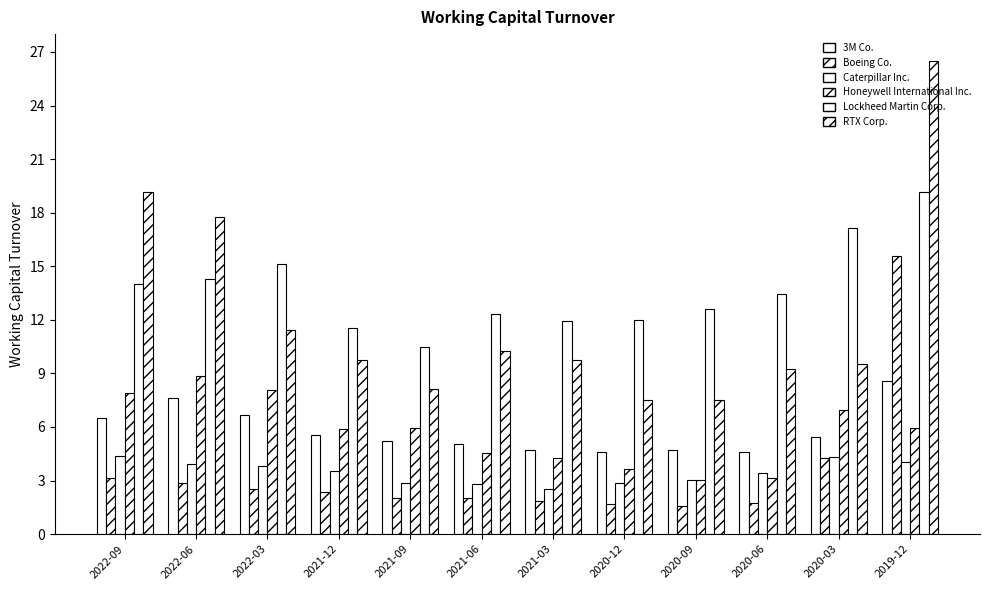

Reading left to right, what are all the values shown in this chart?

3M Co.: 2022-09=6.5	2022-06=7.6	2022-03=6.7	2021-12=5.5	2021-09=5.2	2021-06=5.0	2021-03=4.7	2020-12=4.6	2020-09=4.7	2020-06=4.6	2020-03=5.4	2019-12=8.6
Boeing Co.: 2022-09=3.1	2022-06=2.9	2022-03=2.5	2021-12=2.3	2021-09=2.0	2021-06=2.0	2021-03=1.9	2020-12=1.7	2020-09=1.6	2020-06=1.8	2020-03=4.3	2019-12=15.6
Caterpillar Inc.: 2022-09=4.3	2022-06=3.9	2022-03=3.8	2021-12=3.5	2021-09=2.9	2021-06=2.8	2021-03=2.5	2020-12=2.8	2020-09=3.0	2020-06=3.5	2020-03=4.3	2019-12=4.0
Honeywell International Inc.: 2022-09=7.9	2022-06=8.8	2022-03=8.1	2021-12=5.9	2021-09=5.9	2021-06=4.5	2021-03=4.3	2020-12=3.6	2020-09=3.0	2020-06=3.1	2020-03=6.9	2019-12=5.9
Lockheed Martin Corp.: 2022-09=14.0	2022-06=14.3	2022-03=15.1	2021-12=11.5	2021-09=10.5	2021-06=12.3	2021-03=11.9	2020-12=12.0	2020-09=12.6	2020-06=13.4	2020-03=17.1	2019-12=19.1
RTX Corp.: 2022-09=19.1	2022-06=17.8	2022-03=11.4	2021-12=9.8	2021-09=8.1	2021-06=10.2	2021-03=9.8	2020-12=7.5	2020-09=7.5	2020-06=9.2	2020-03=9.5	2019-12=26.5